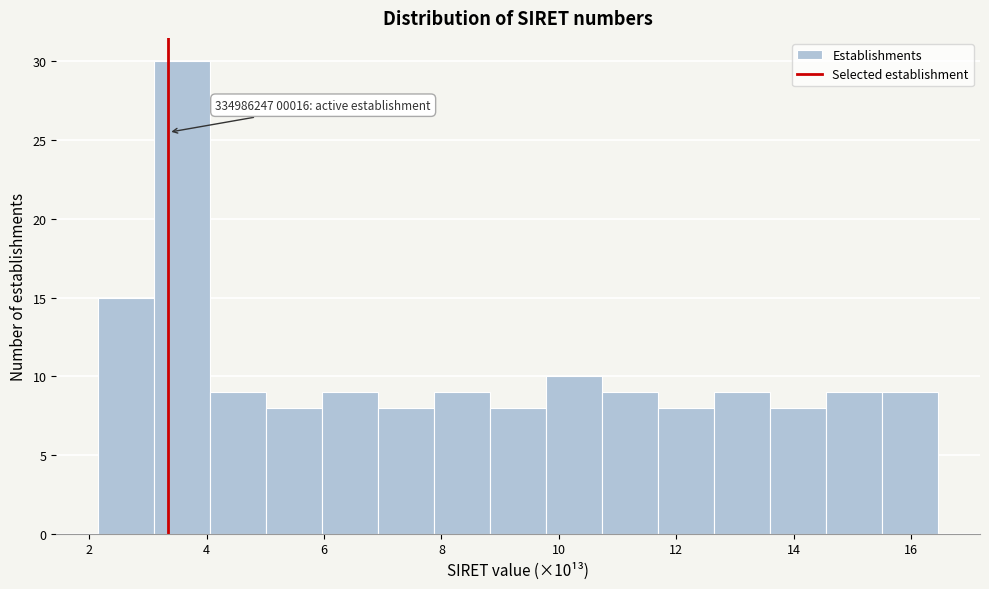

Over which range of the x-axis is the bar tallest?

3.2 to 4.0